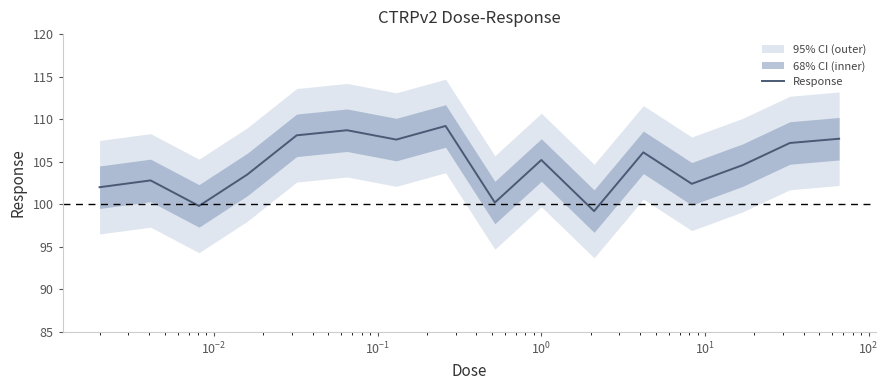

What is the lowest value of the Response series?

99.2